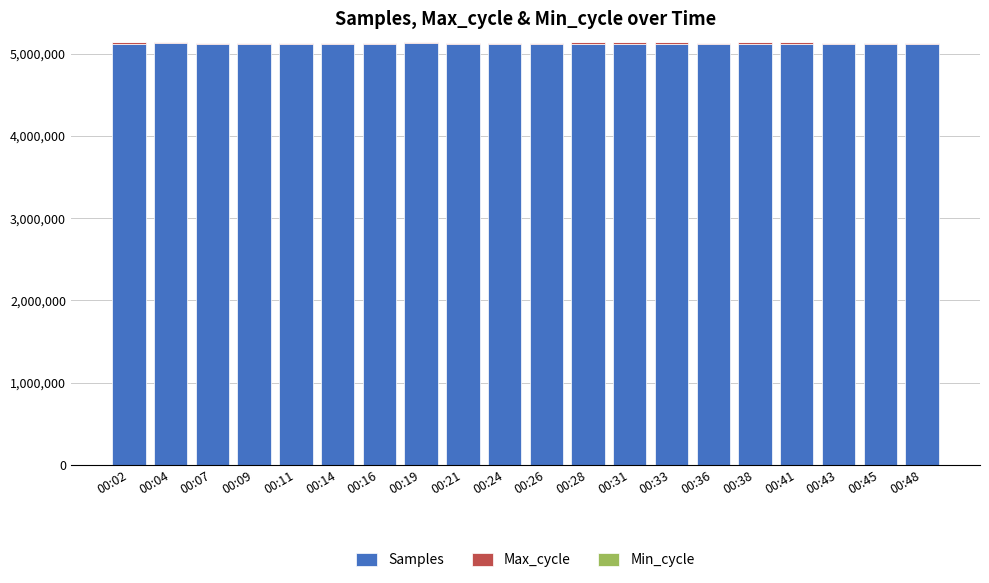

What is the sum of all Samples values?

102362698